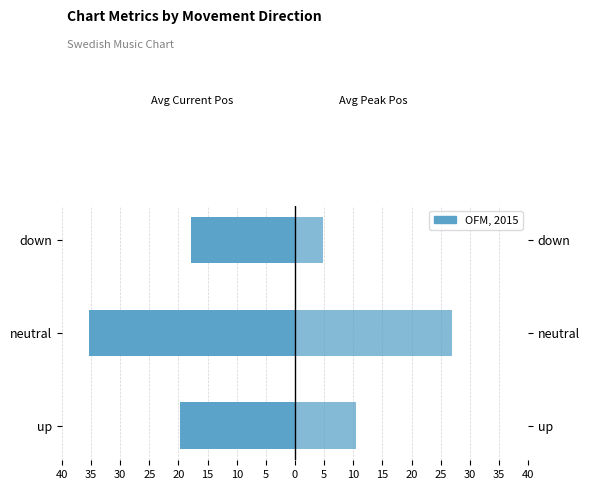

The Avg Current Position series shows -50.1 at neutral. True or false?

False